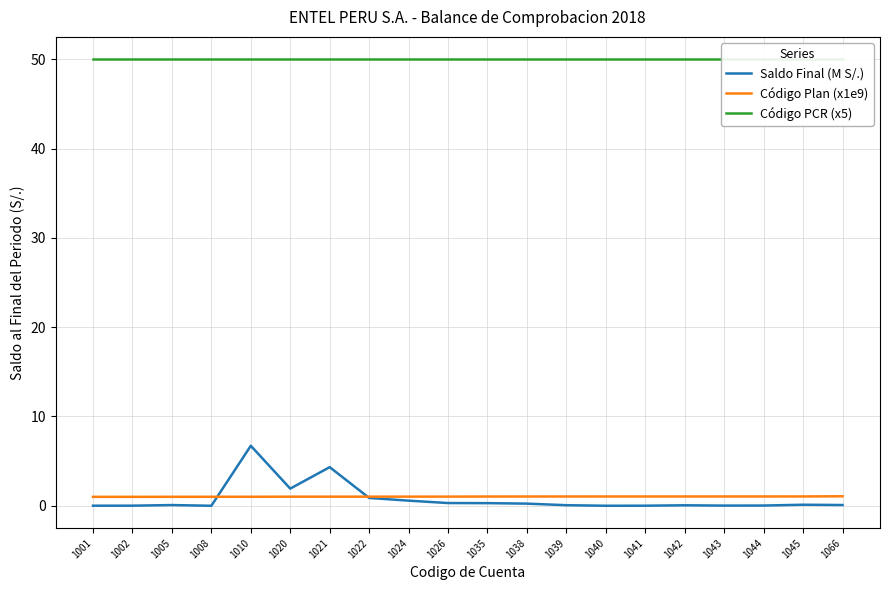

In Saldo Final (M S/.), how many points are lower than both neighbors (excluding endpoints)?

4